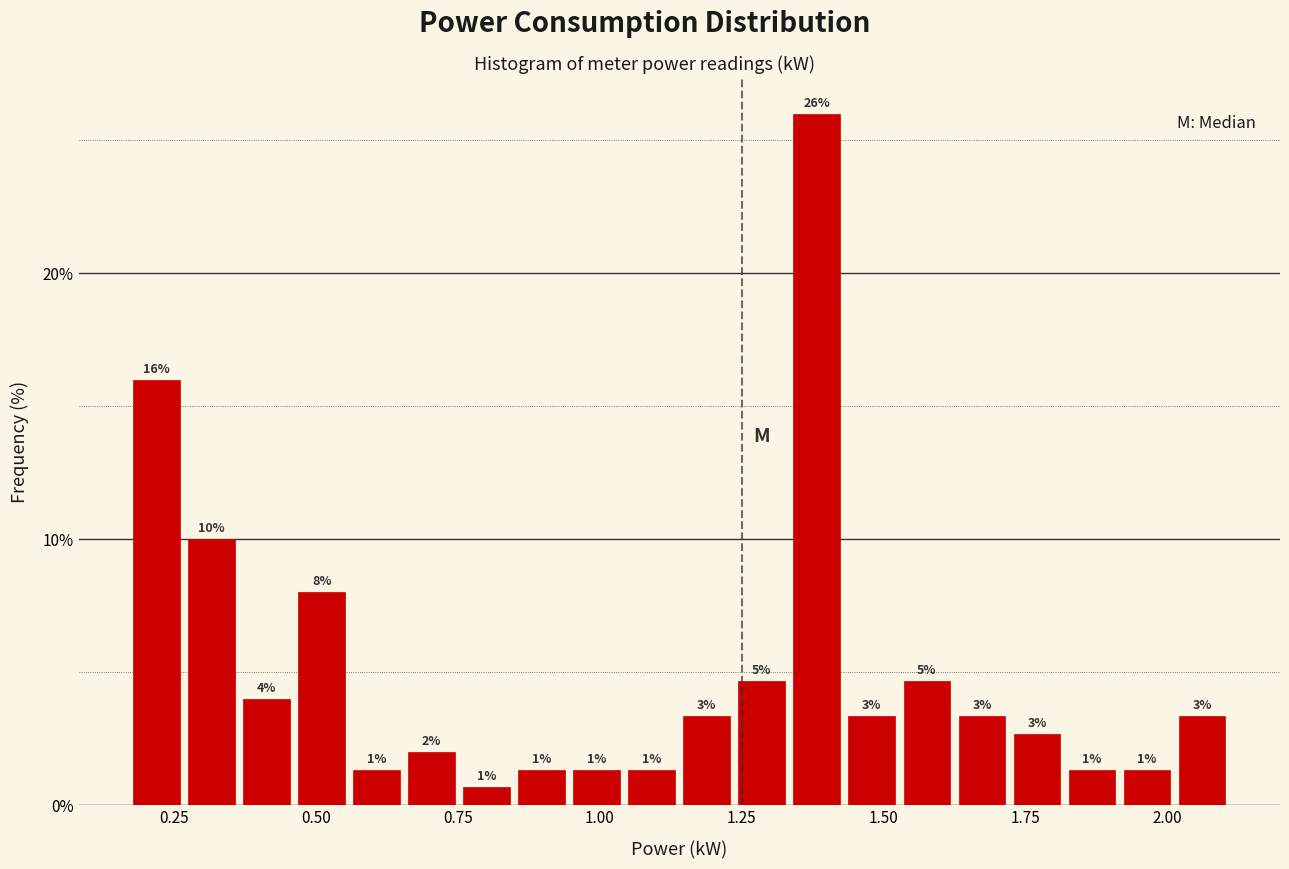

Around what value on the x-axis is the tallest bar? Give the approximate position of its centre, as read against the axis.

1.40